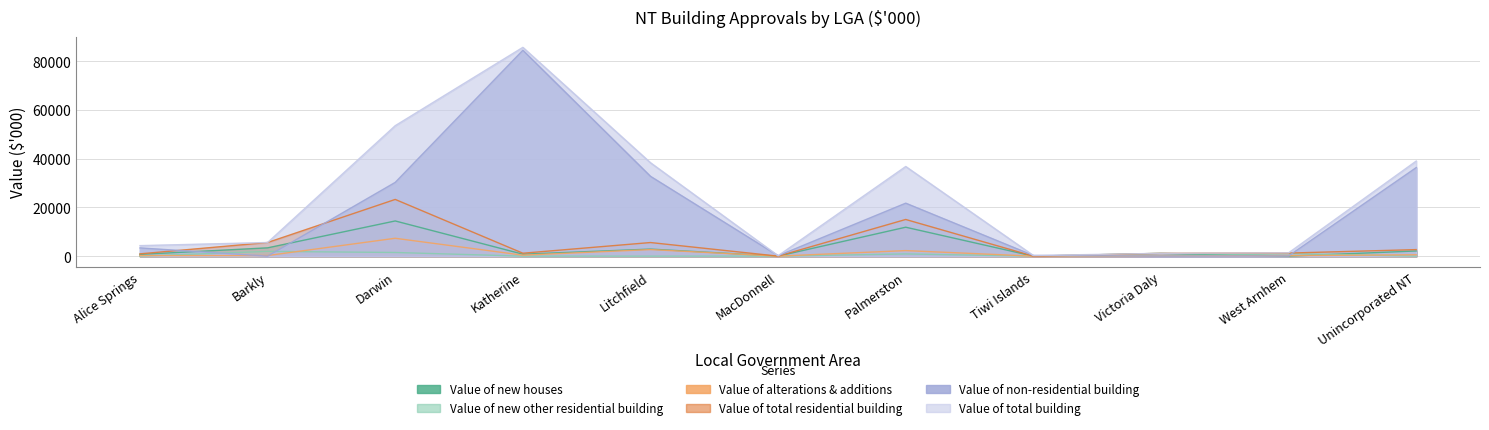

After their last crossing, which series has the higher values: Value of non-residential building or Value of total residential building?

Value of non-residential building